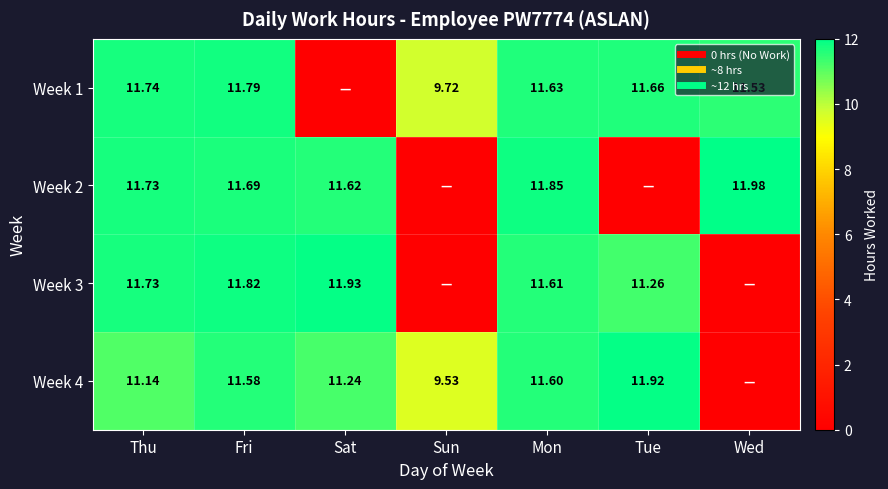

Rank the categories by Week 4 value from highest to lowest.

Tue, Mon, Fri, Sat, Thu, Sun, Wed